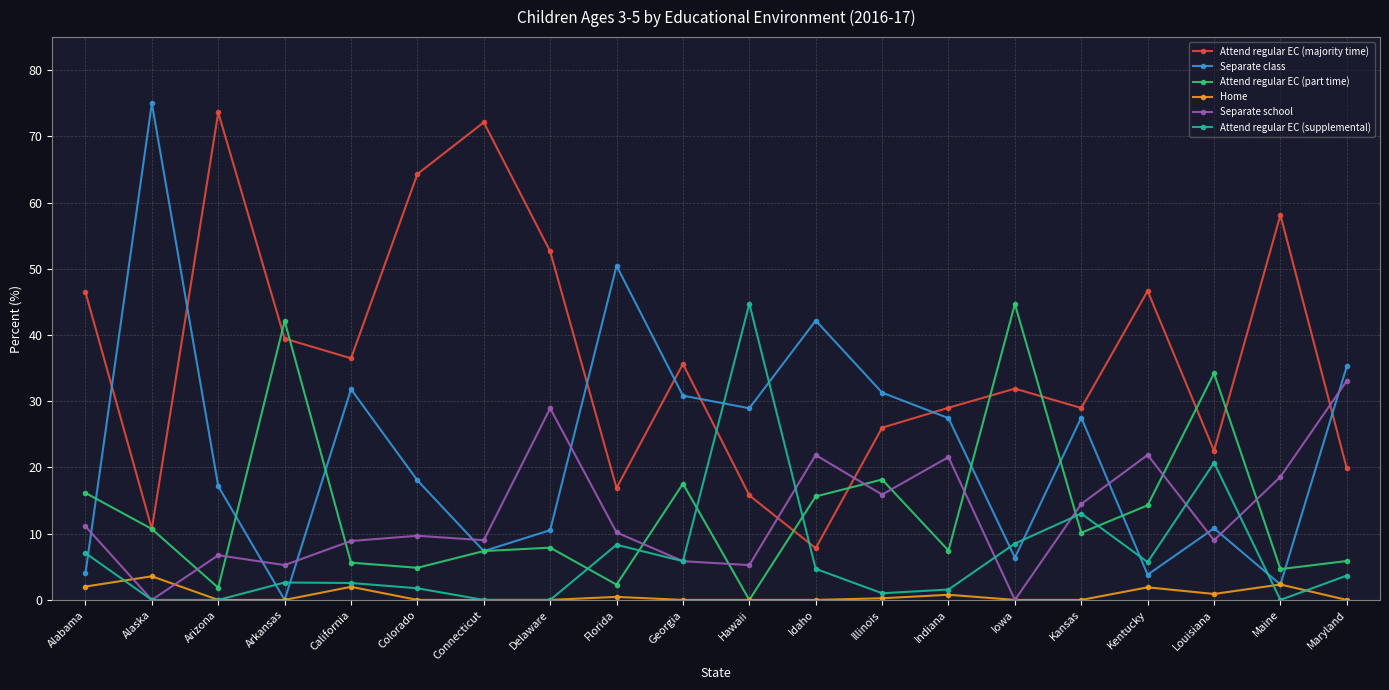

At which category does Home reach its first local peak?

Alaska